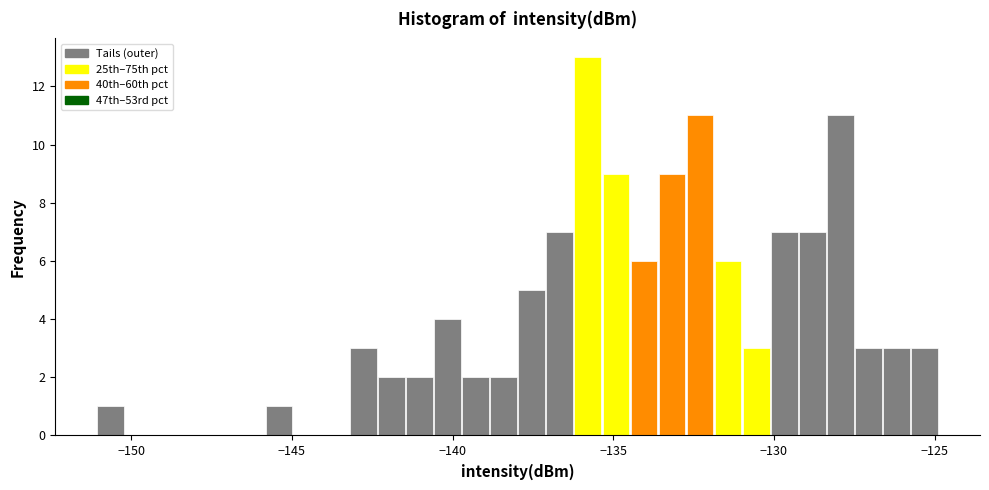

Read against the x-axis, roughly where is the centre of the tallest bar?

-136.0